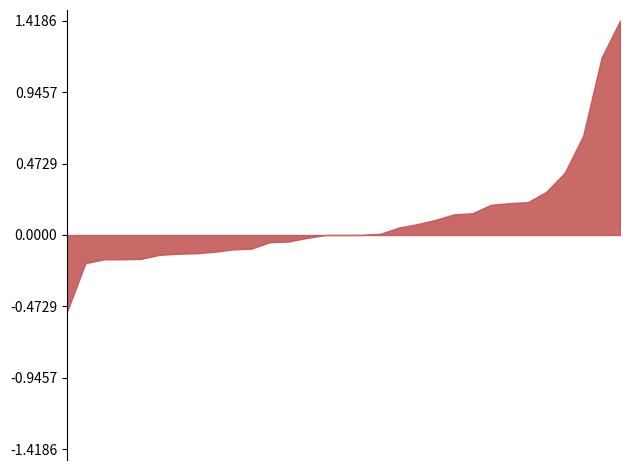

What is the greatest value displayed?

1.4